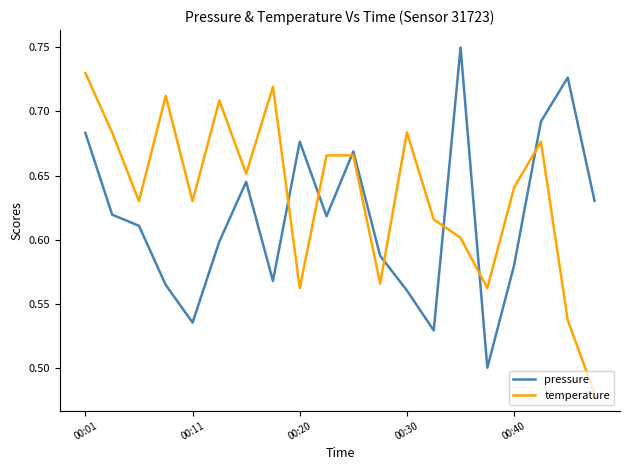

Which series has the largest total across all categories?

temperature